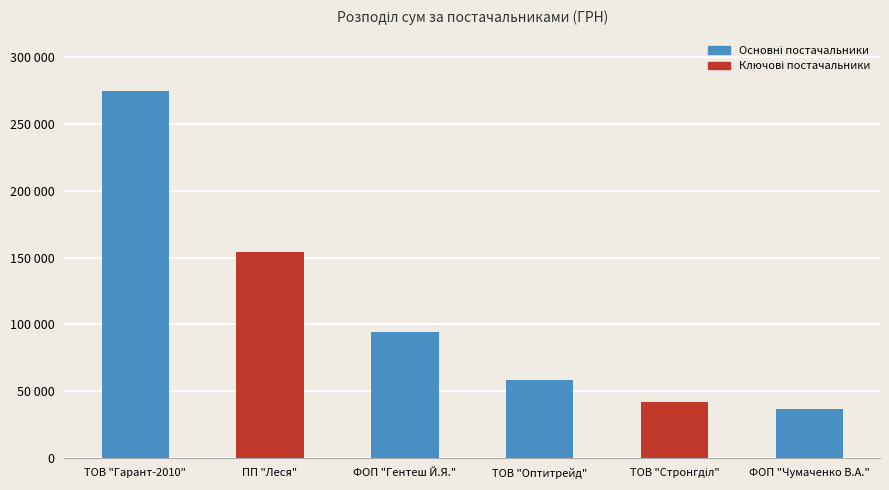

List the labels in order of value, smallest first.

ФОП "Чумаченко В.А.", ТОВ "Стронгділ", ТОВ "Оптитрейд", ФОП "Гентеш Й.Я.", ПП "Леся", ТОВ "Гарант-2010"